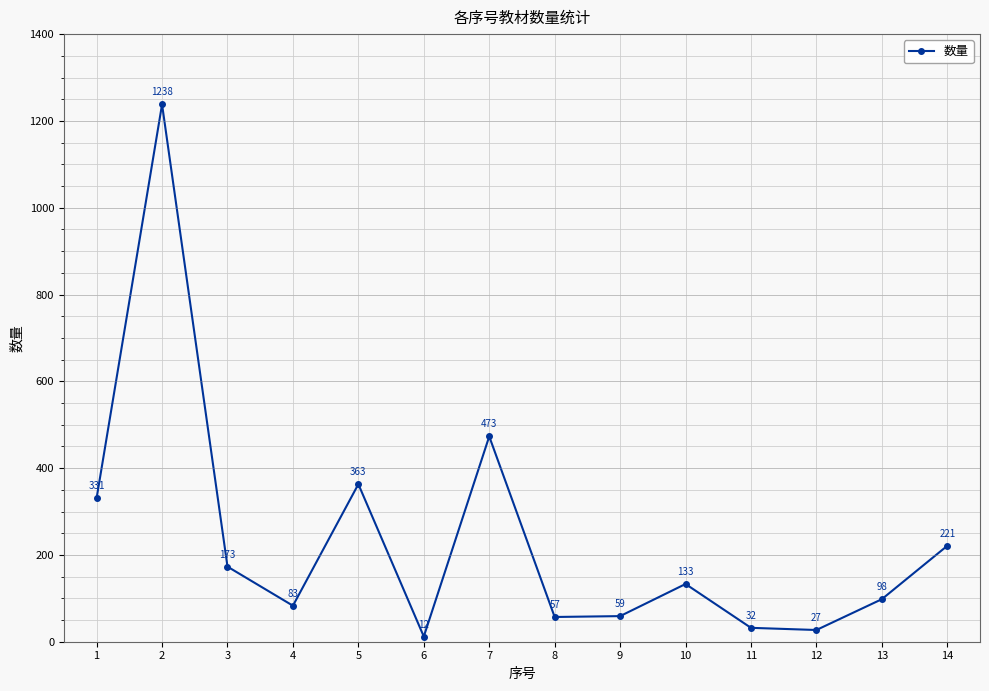

Which has a higher value, 12 or 6?

12